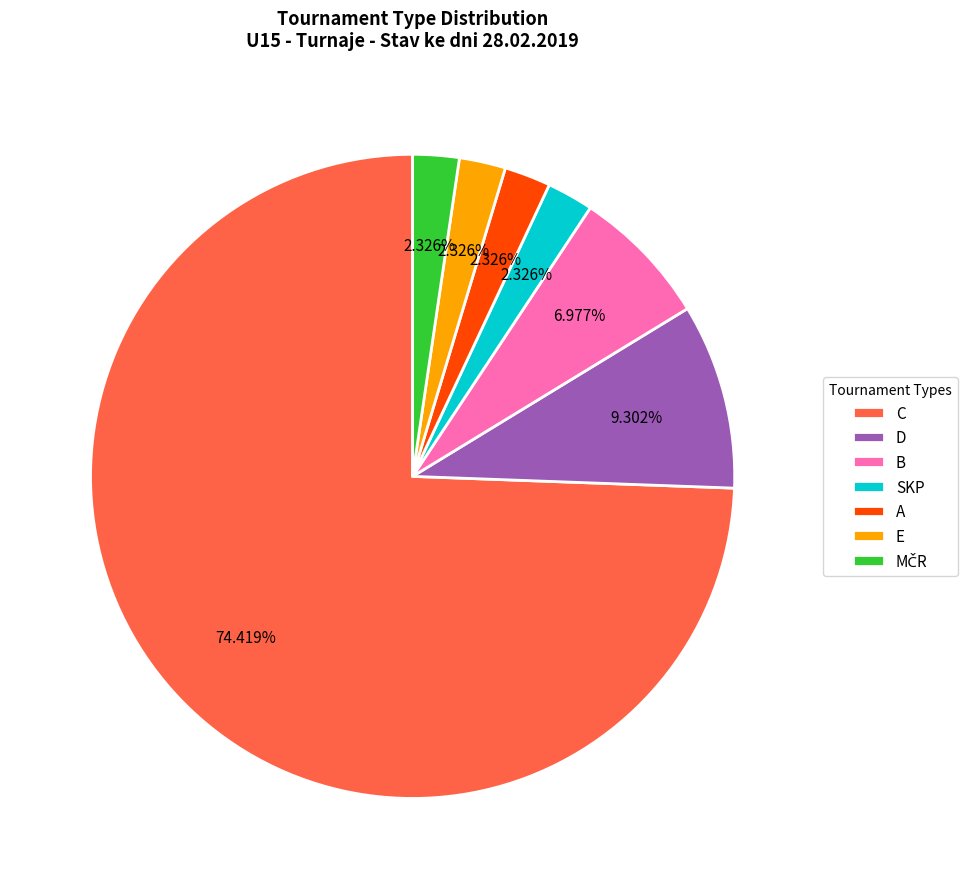

To the nearest percent, what is the average slice percentage?

14%